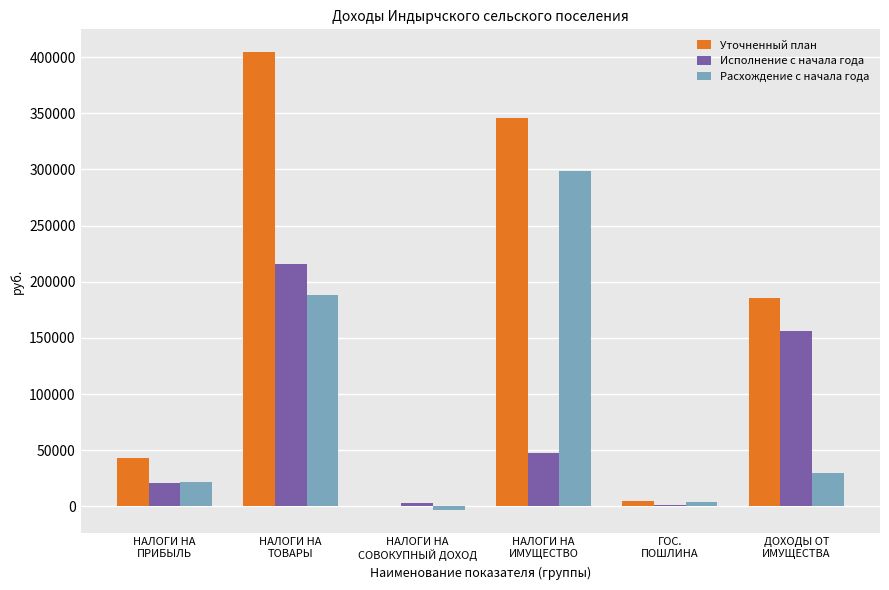

How many groups of bars are there?

6